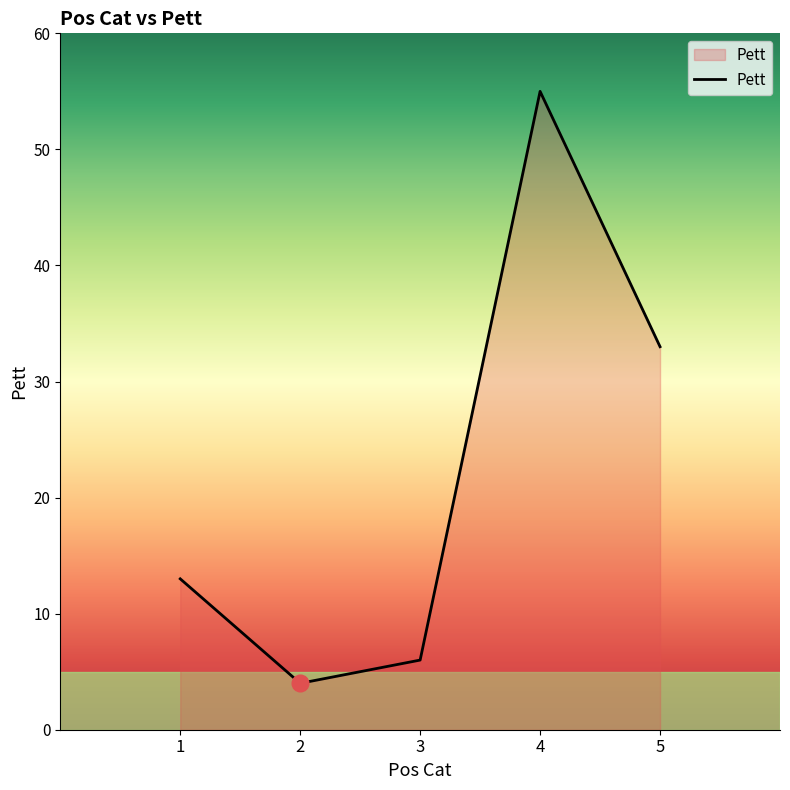

Where is the data nearest to the value 29?

5